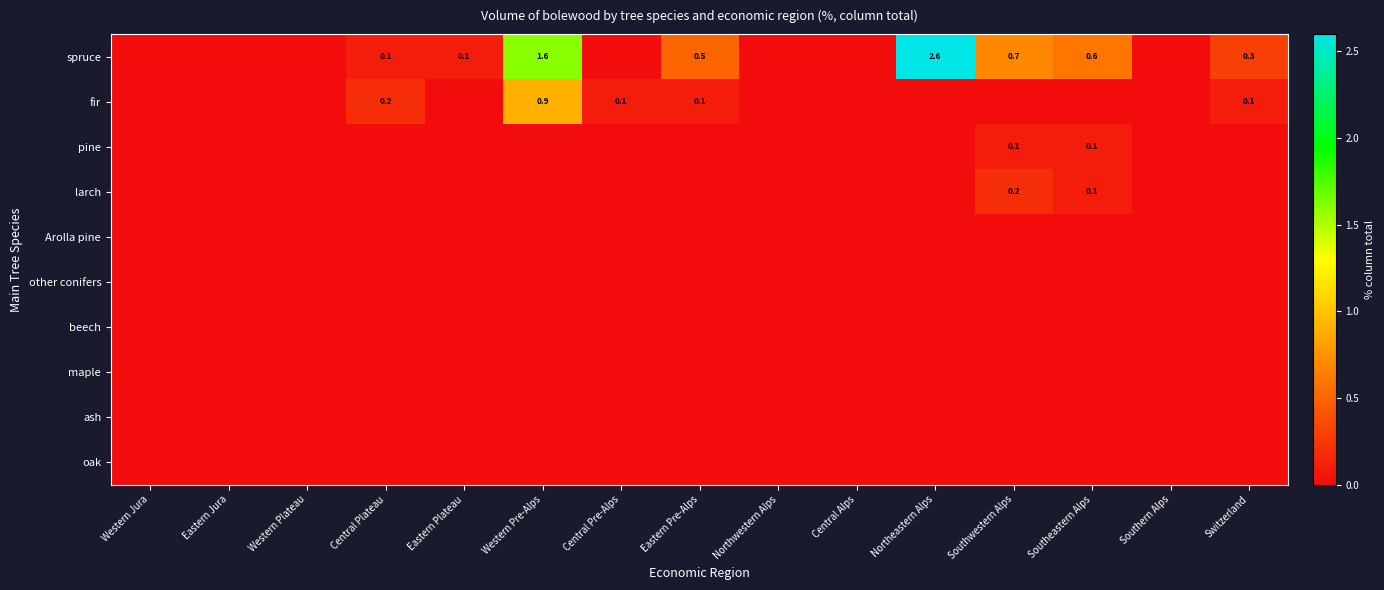

At how many categories does at least one series exceed 1?

2